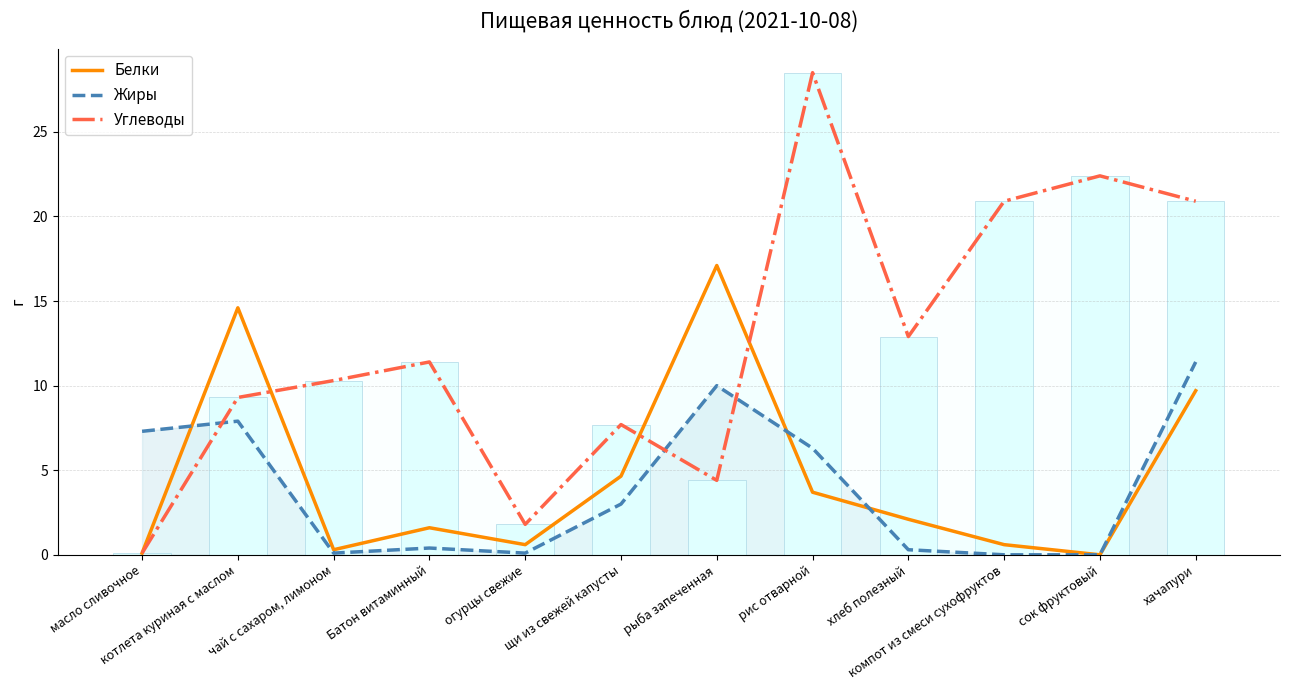

Reading left to right, extract all data points from this chart.

Белки: 0.1	14.6	0.3	1.6	0.6	4.7	17.1	3.7	2.1	0.6	0.0	9.7
Жиры: 7.3	7.9	0.1	0.4	0.1	3.0	10.0	6.3	0.3	0.0	0.0	11.4
Углеводы: 0.1	9.3	10.3	11.4	1.8	7.7	4.4	28.5	12.9	20.9	22.4	20.9